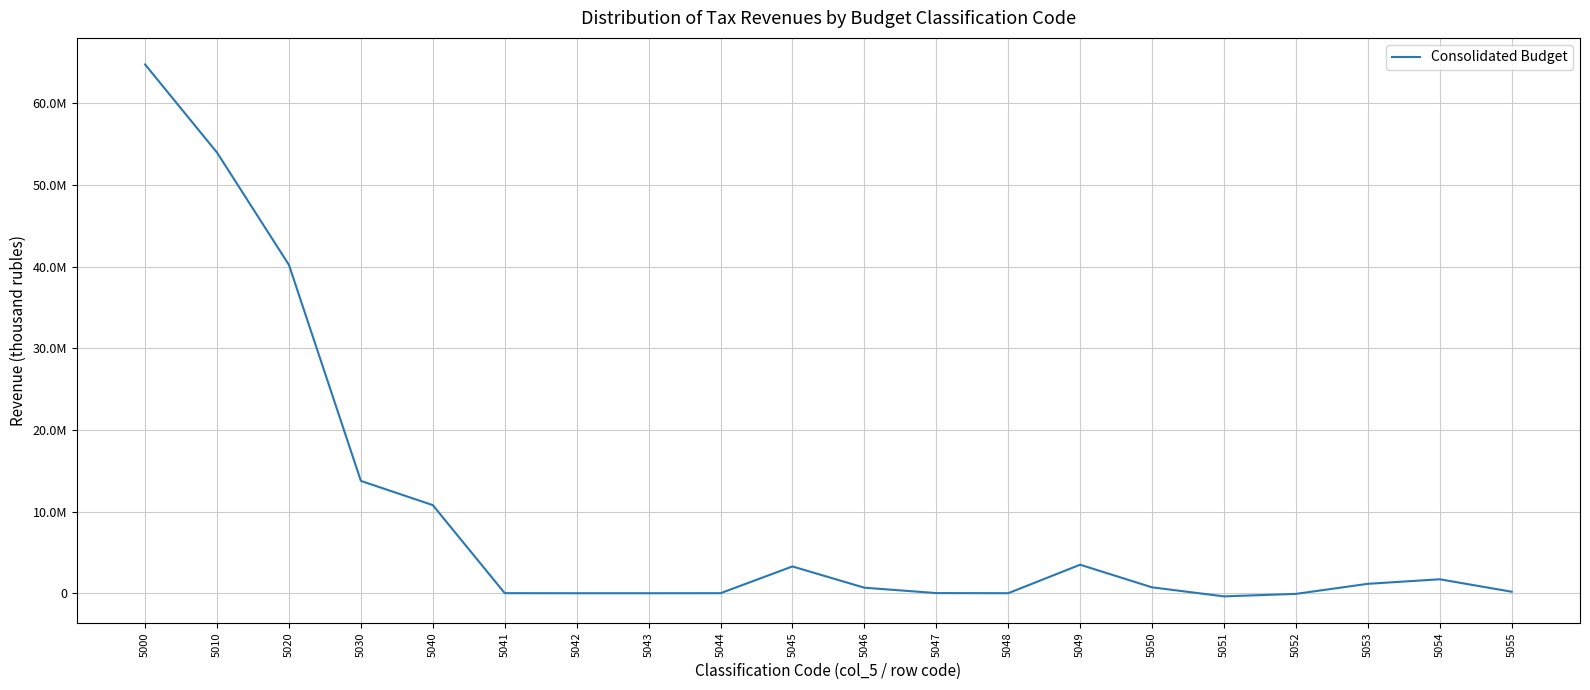

Does the chart display data point markers on the line(s)?

No